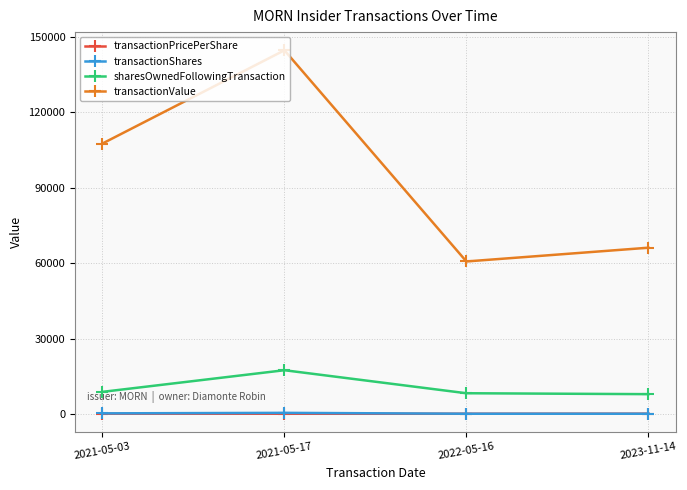

True or false: sharesOwnedFollowingTransaction has more than 1 points higher than both neighbors.

False